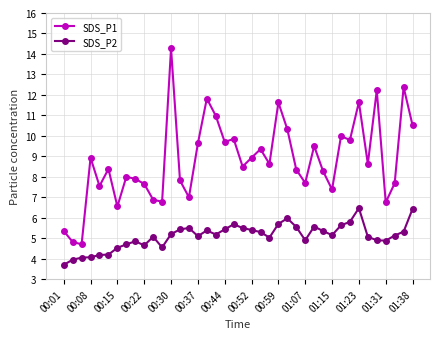

Which series has the widest spread of values?

SDS_P1